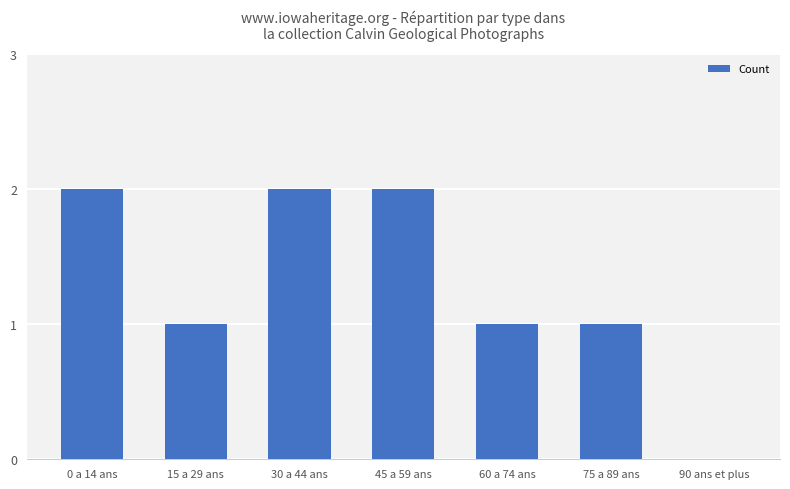

Are the bars horizontal?

No